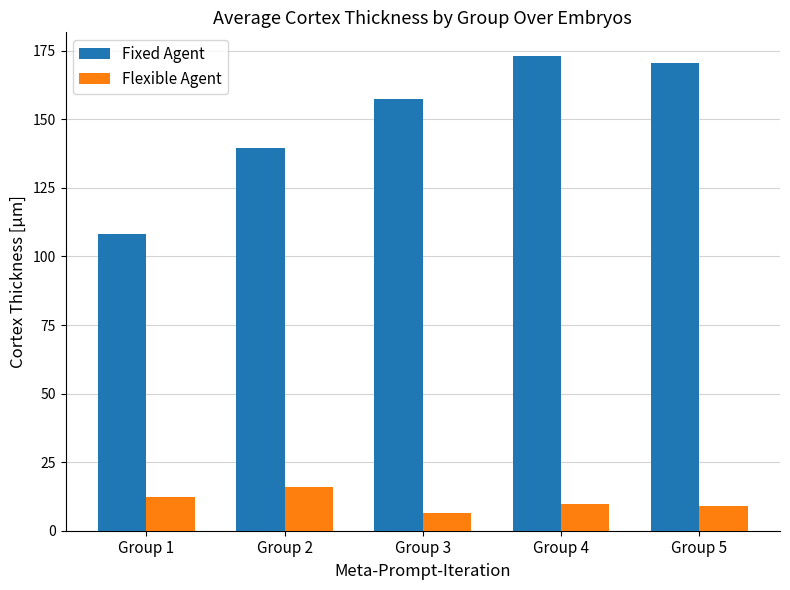

At how many categories does at least one series exceed 72?

5